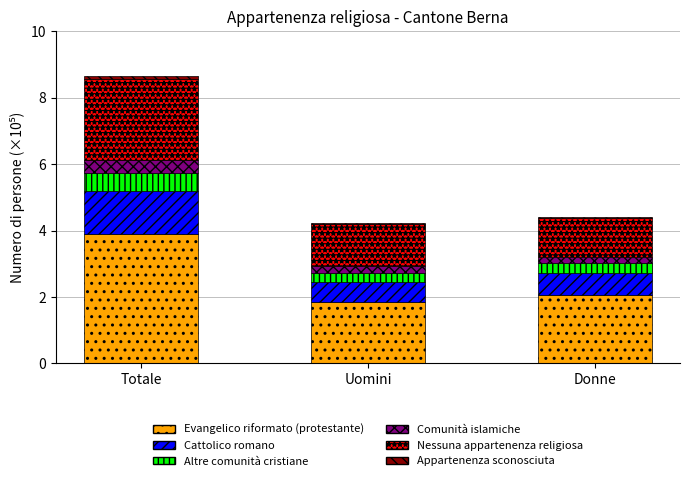

List the labels in order of Evangelico riformato (protestante) value, largest first.

Totale, Donne, Uomini